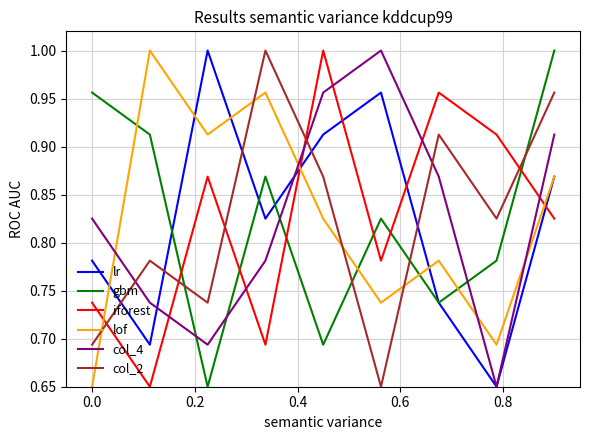

True or false: lr and iforest intersect in this chart.

True